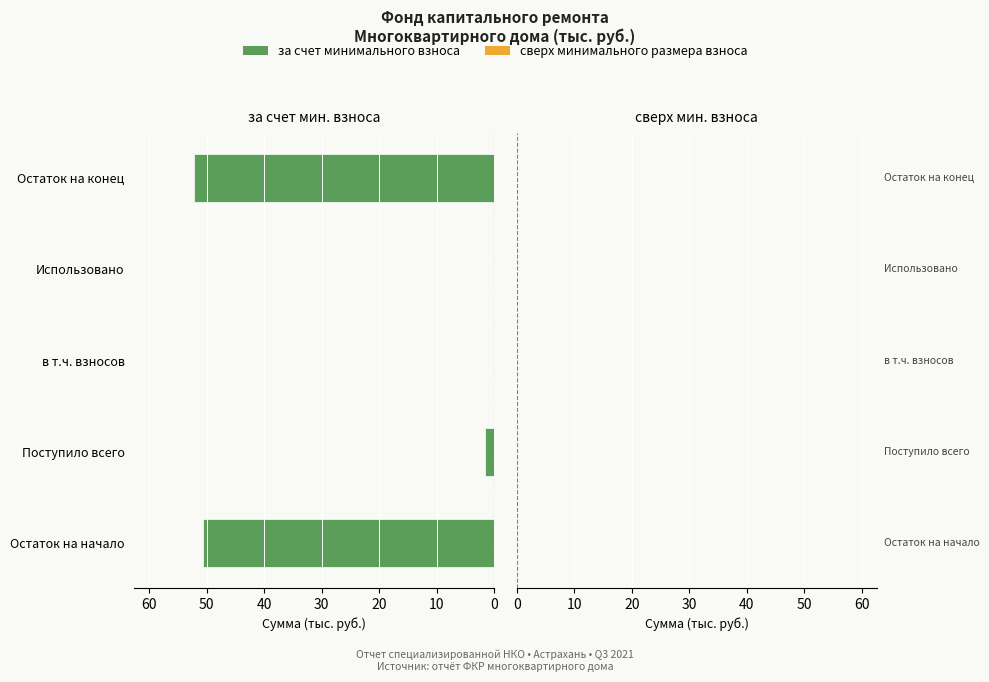

What is the sum of the values at Остаток на конец and Поступило всего?

53.7